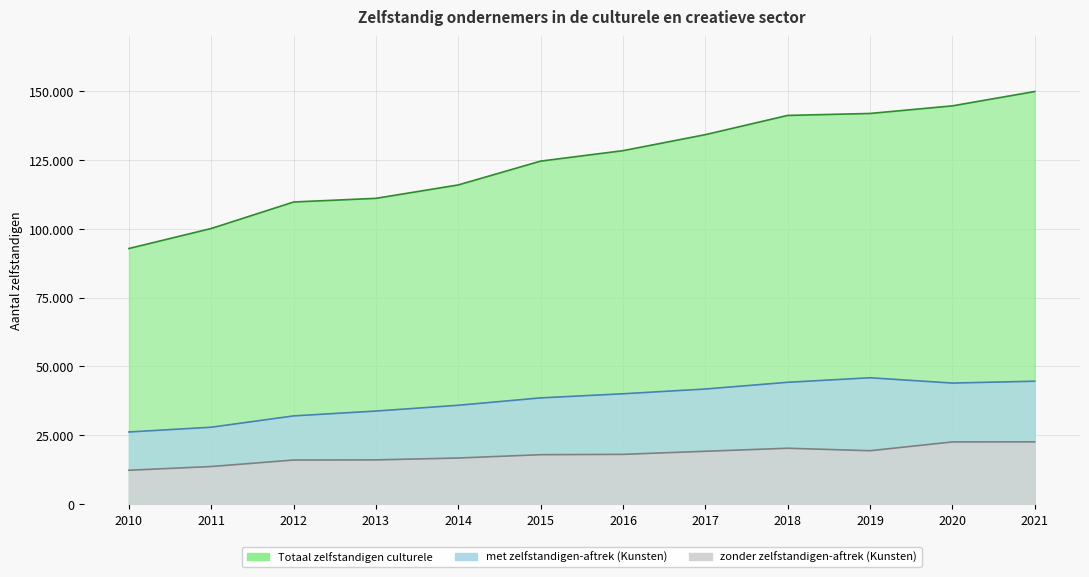

Is the value of met zelfstandigen-aftrek (Kunsten) at 2021 greater than the value of Totaal zelfstandigen culturele at 2012?

No